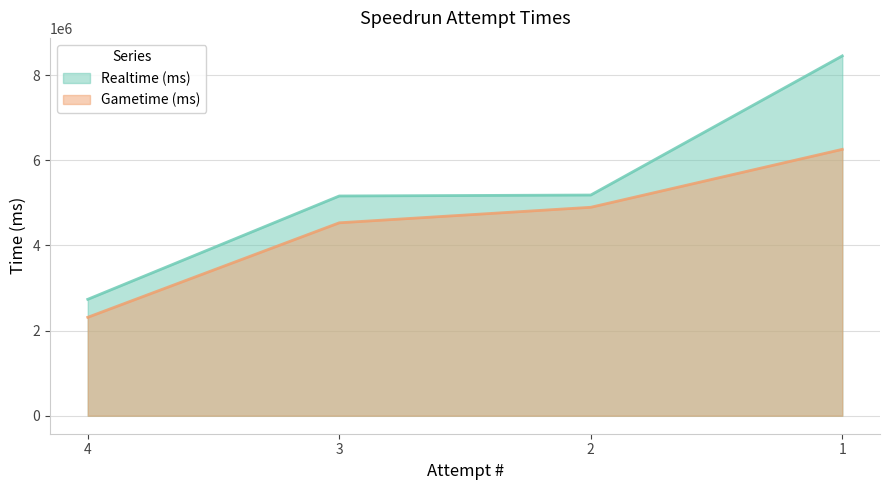

Reading right to left, what are all the values shown in this chart?

Realtime (ms): 1=8454895	2=5185622	3=5163128	4=2735328
Gametime (ms): 1=6258890	2=4897785	3=4533237	4=2312799